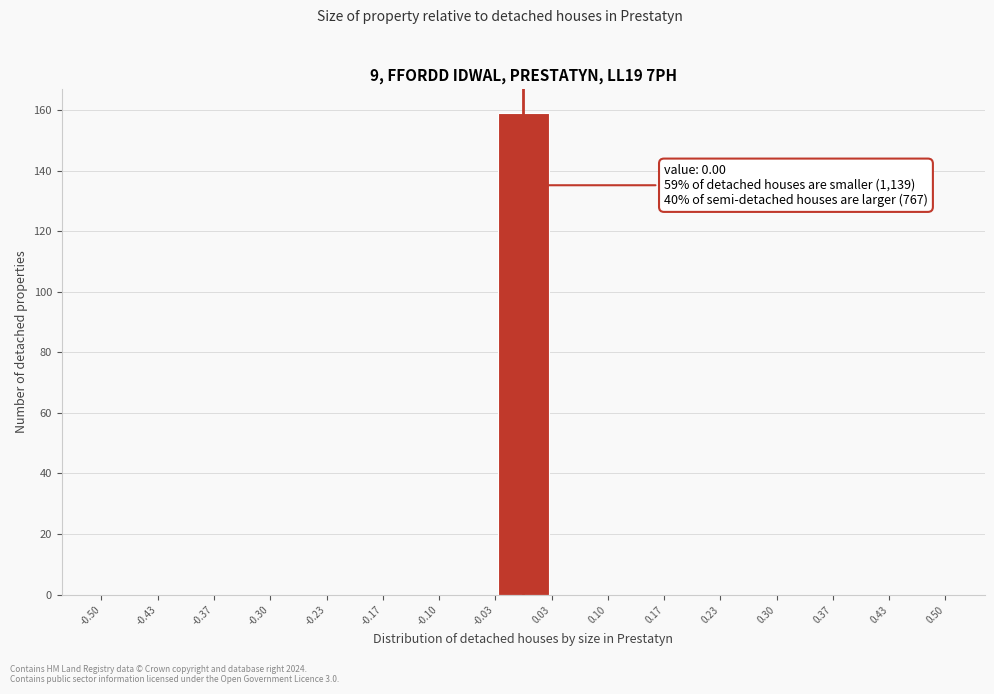

Which range on the x-axis has the tallest bar?

-0.03 to 0.03